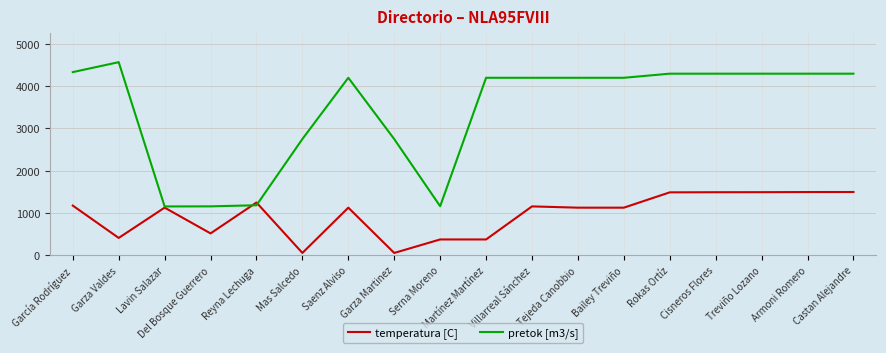

What is the highest value of the pretok [m3/s] series?

4563